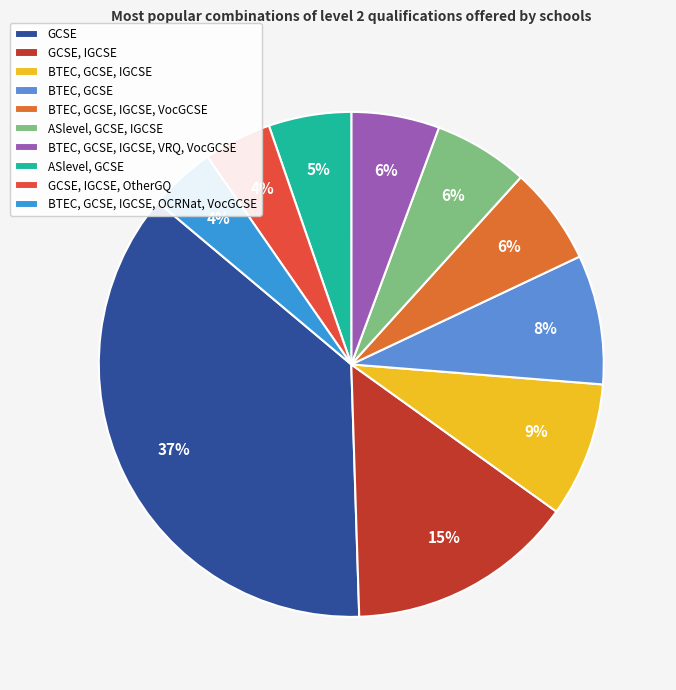

Which slice is the largest?

GCSE